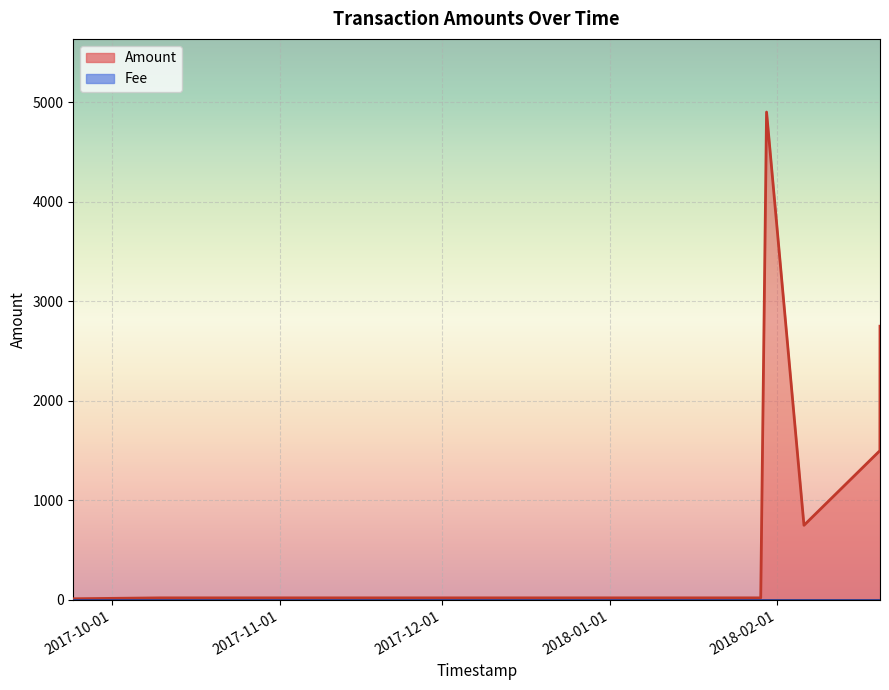

How many interior local valleys (lower than both neighbors) does the data have?

1